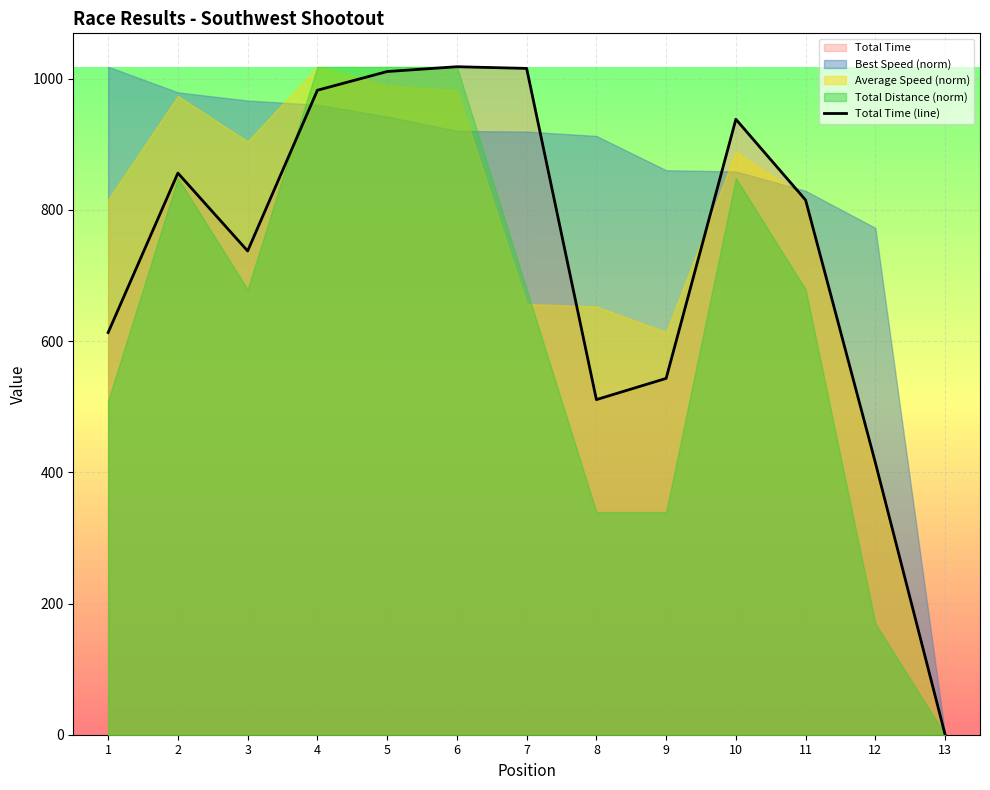

Which has a higher value, 11 or 2?

2